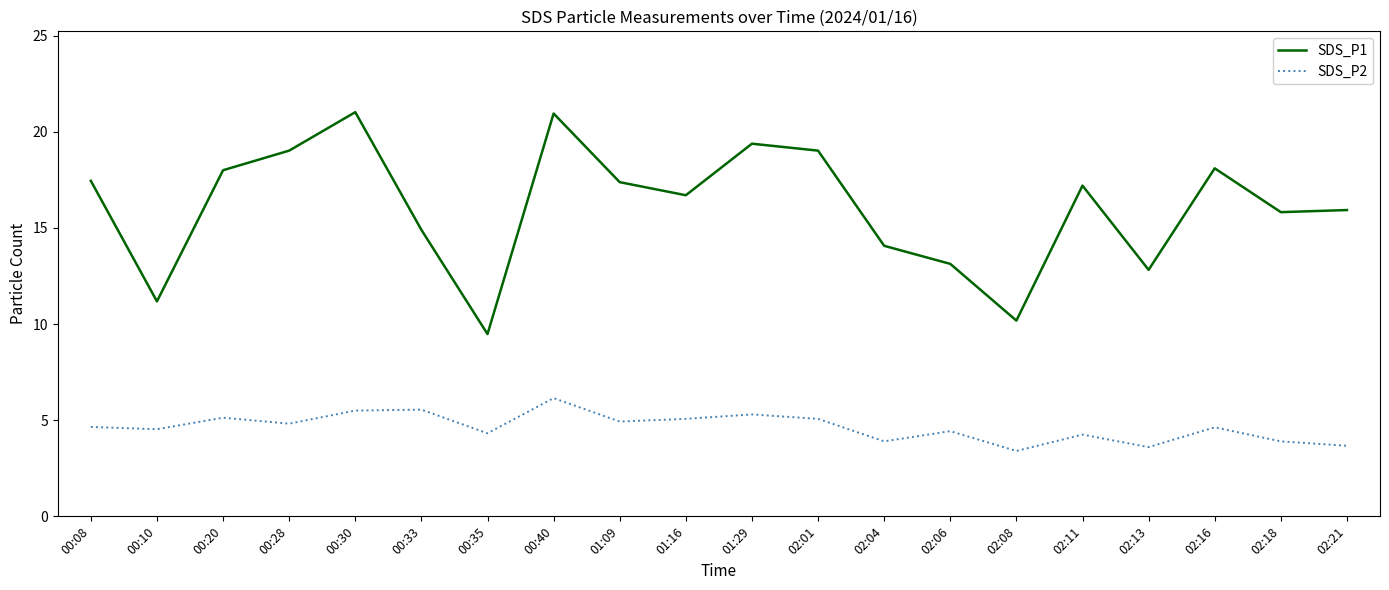

Rank the series at 00:33 from lowest to highest value.

SDS_P2, SDS_P1